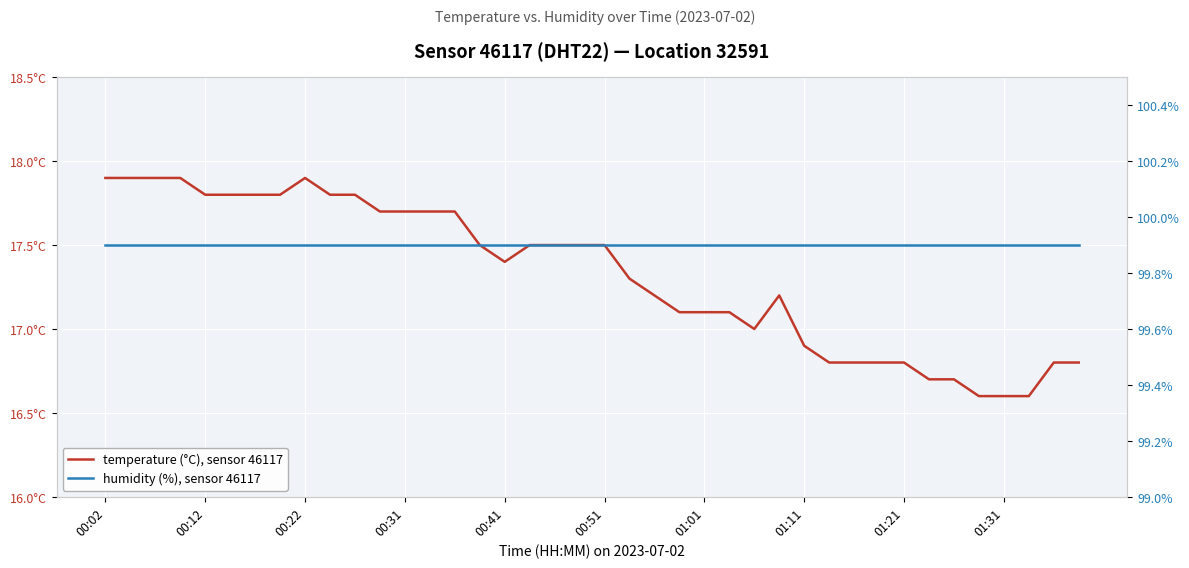

Reading left to right, transcribe all the data shown in this chart.

temperature (°C), sensor 46117: 17.9	17.9	17.9	17.9	17.8	17.8	17.8	17.8	17.9	17.8	17.8	17.7	17.7	17.7	17.7	17.5	17.4	17.5	17.5	17.5	17.5	17.3	17.2	17.1	17.1	17.1	17.0	17.2	16.9	16.8	16.8	16.8	16.8	16.7	16.7	16.6	16.6	16.6	16.8	16.8
humidity (%), sensor 46117: 99.9	99.9	99.9	99.9	99.9	99.9	99.9	99.9	99.9	99.9	99.9	99.9	99.9	99.9	99.9	99.9	99.9	99.9	99.9	99.9	99.9	99.9	99.9	99.9	99.9	99.9	99.9	99.9	99.9	99.9	99.9	99.9	99.9	99.9	99.9	99.9	99.9	99.9	99.9	99.9